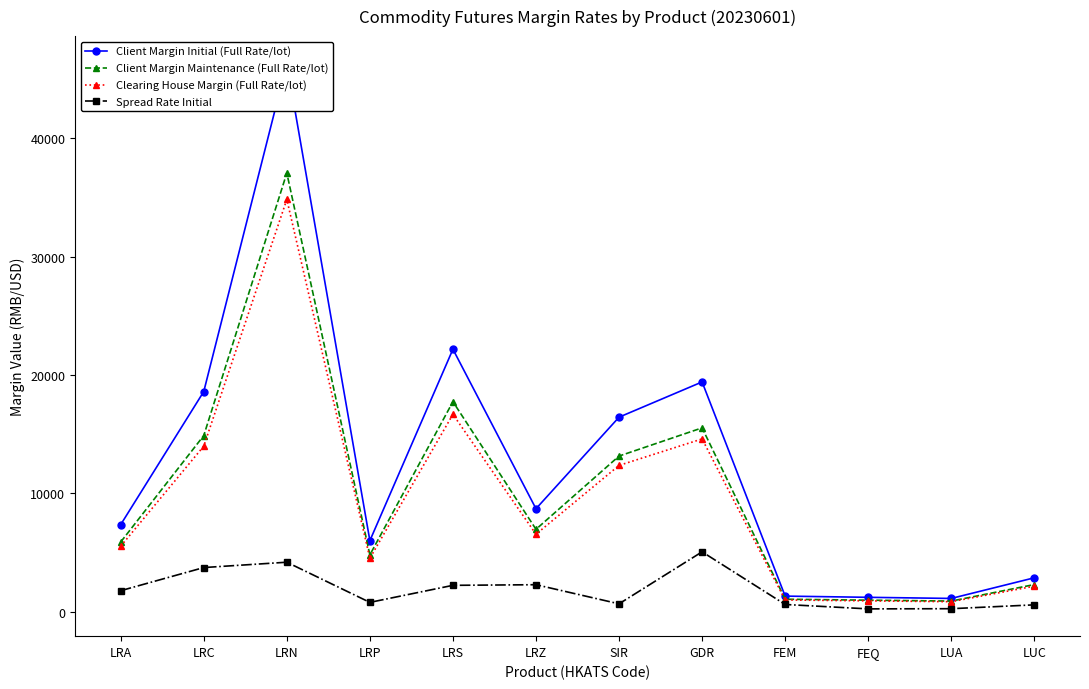

Reading right to left, extract all data points from this chart.

Client Margin Initial (Full Rate/lot): LUC=2859	LUA=1113	FEQ=1208	FEM=1310	GDR=19418	SIR=16438	LRZ=8698	LRS=22184	LRP=5998	LRN=46350	LRC=18606	LRA=7354
Client Margin Maintenance (Full Rate/lot): LUC=2287	LUA=890	FEQ=966	FEM=1048	GDR=15534	SIR=13150	LRZ=6958	LRS=17747	LRP=4798	LRN=37080	LRC=14884	LRA=5883
Clearing House Margin (Full Rate/lot): LUC=2150	LUA=837	FEQ=909	FEM=985	GDR=14600	SIR=12360	LRZ=6540	LRS=16680	LRP=4510	LRN=34850	LRC=13990	LRA=5530
Spread Rate Initial: LUC=571	LUA=246	FEQ=230	FEM=603	GDR=5054	SIR=658	LRZ=2274	LRS=2221	LRP=780	LRN=4176	LRC=3724	LRA=1768